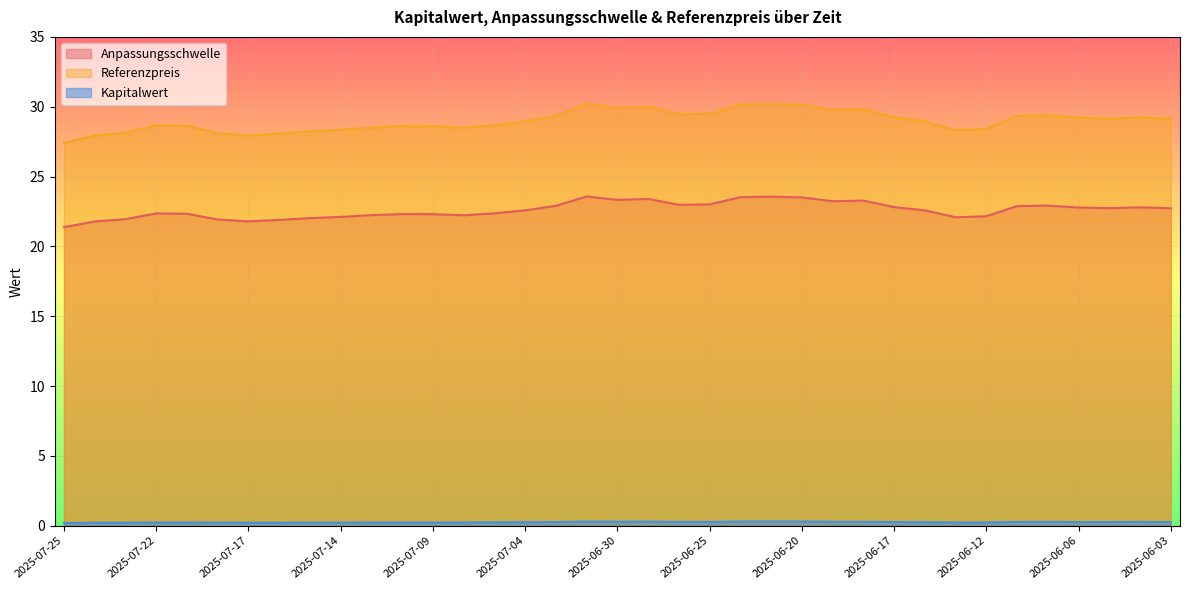

Which series has the largest total across all categories?

Referenzpreis